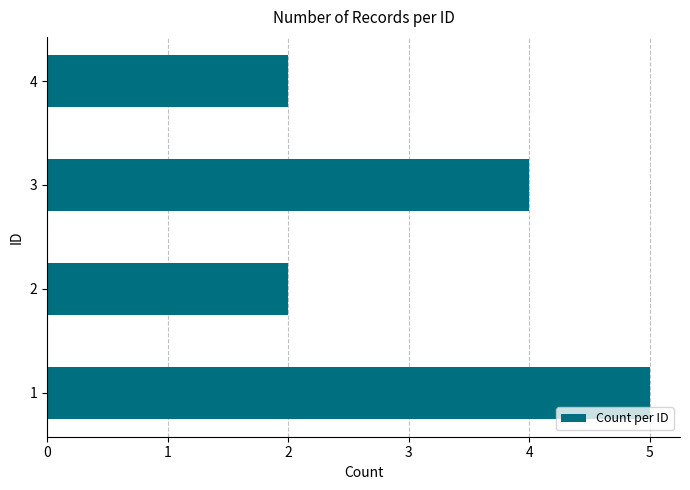

Which has a higher value, 1 or 2?

1